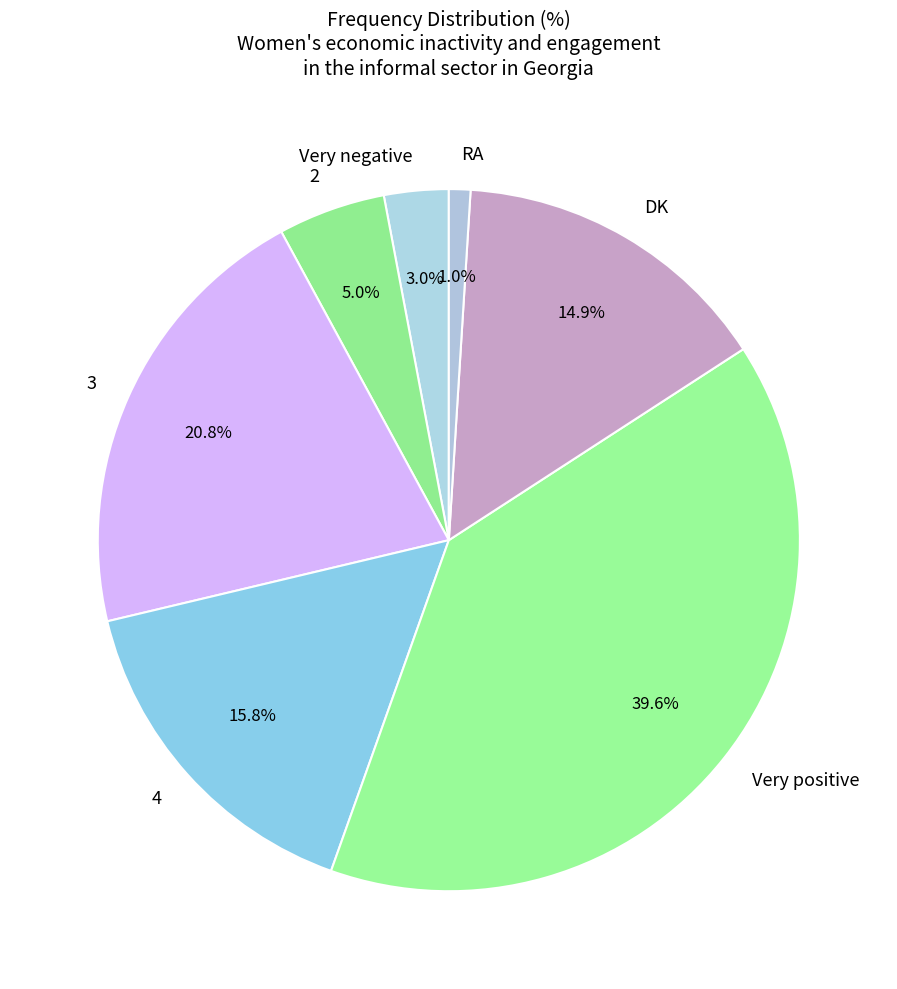

Do Very negative and DK together represent more than half of the pie?

No